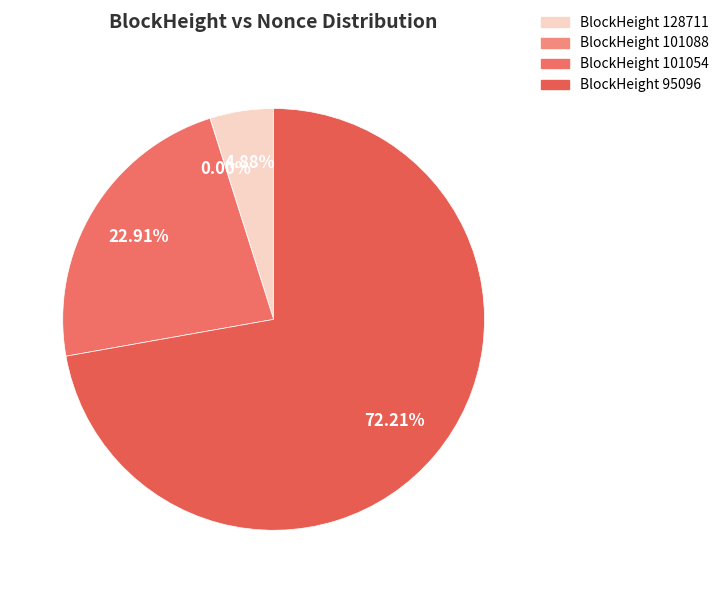

To the nearest percent, what is the difference between the largest and smallest slice percentages?

72%